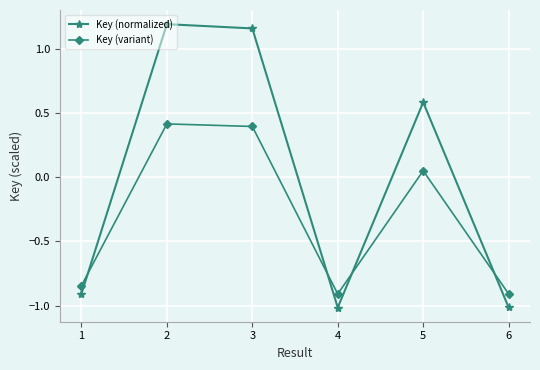

The Key (variant) series shows 0.1 at 3. True or false?

False